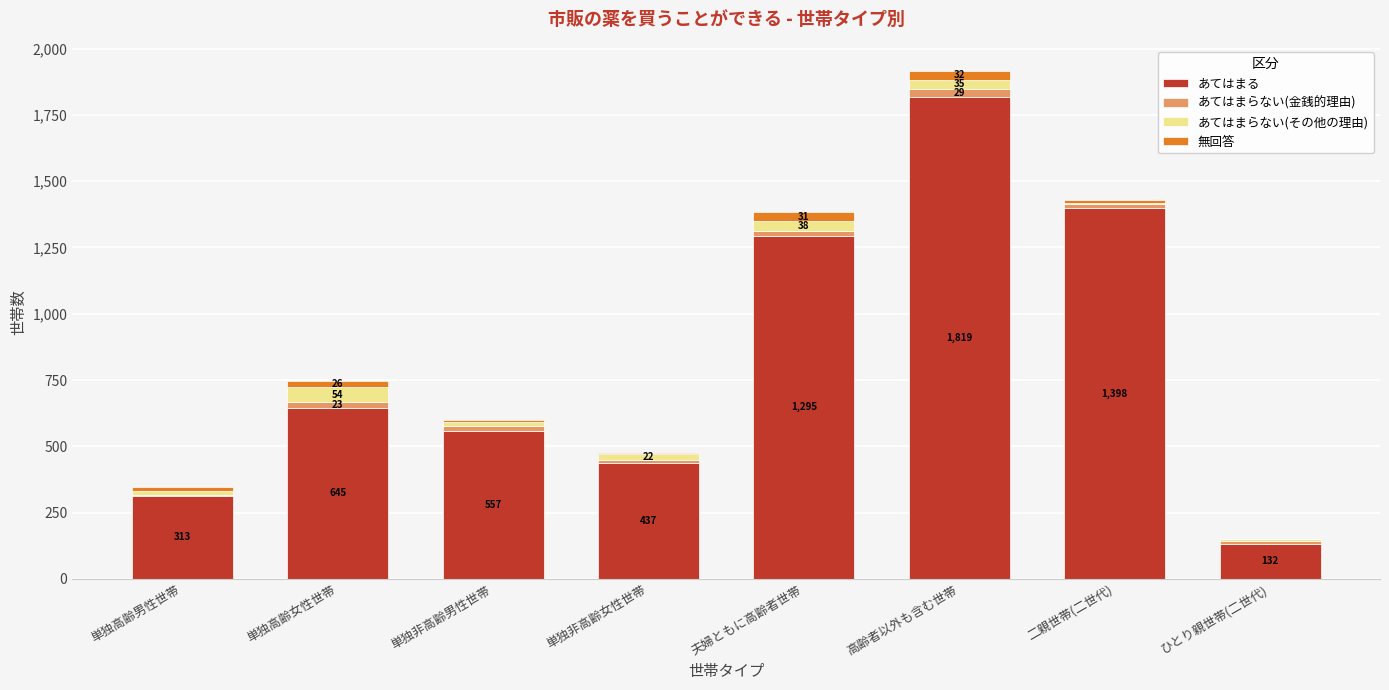

Are the bars horizontal?

No